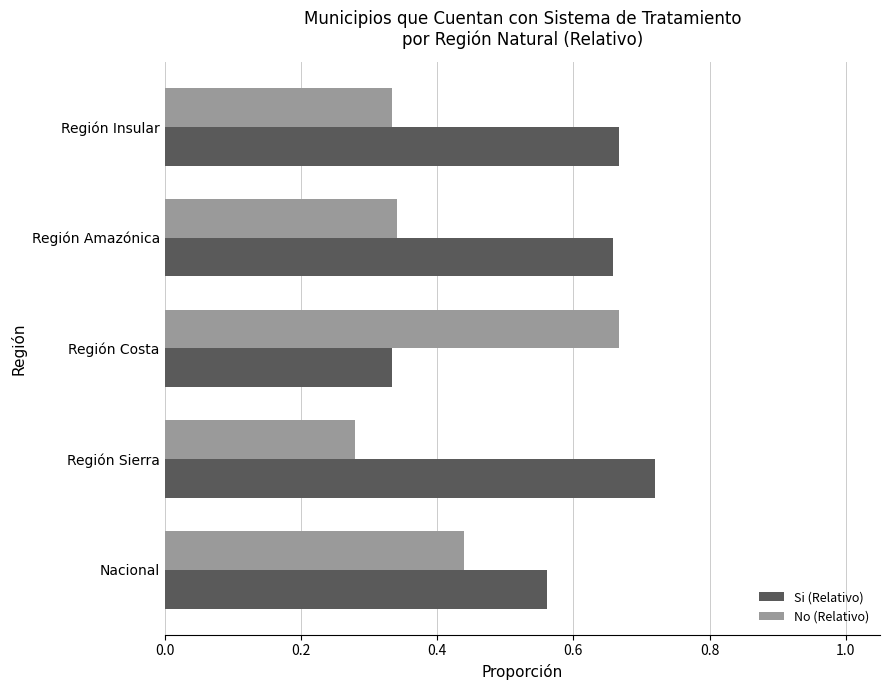

List the series in order of their overall mean, lowest first.

No (Relativo), Si (Relativo)